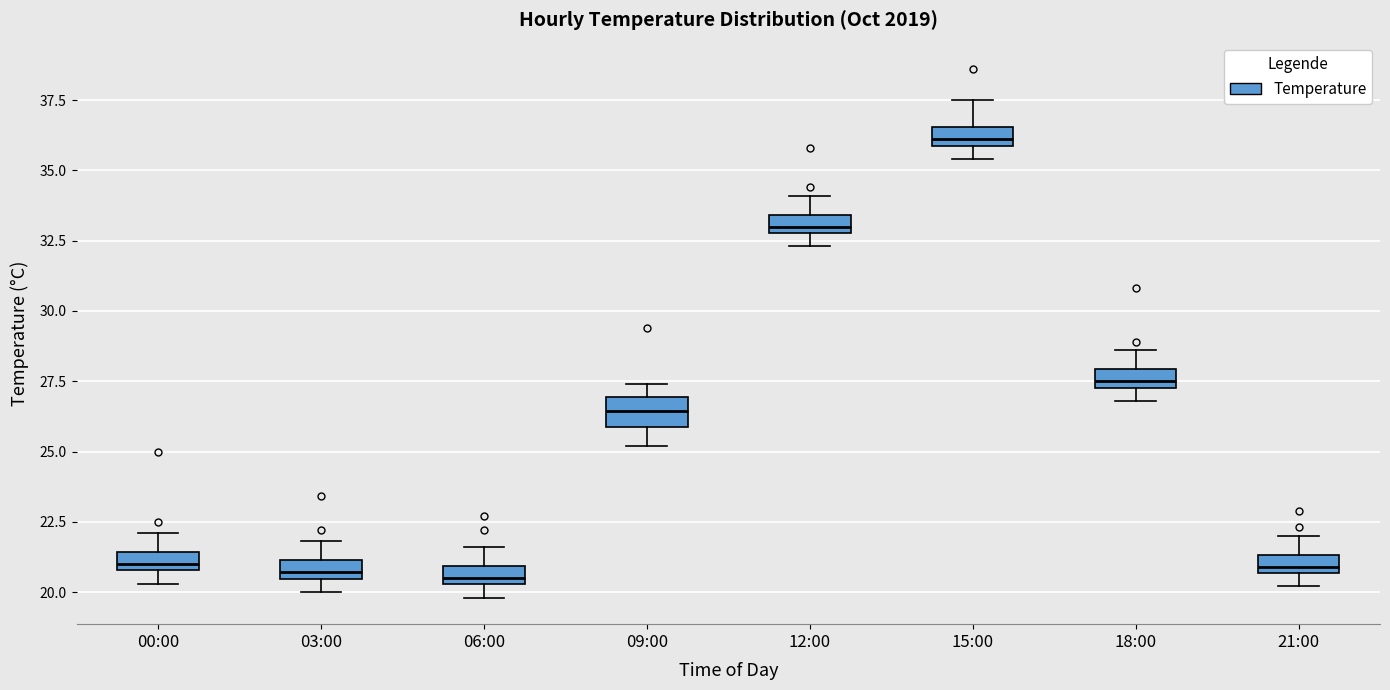

Where is the upper edge of the box for 06:00 on the y-axis? The values are not printed on the chart, so give them approximately, as read against the axis.

21.0